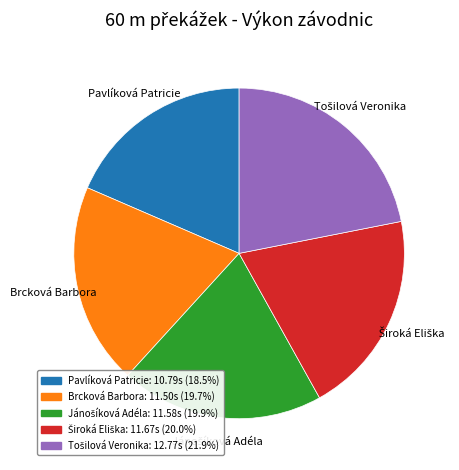

Which category has the smallest portion of the pie?

Pavlíková Patricie